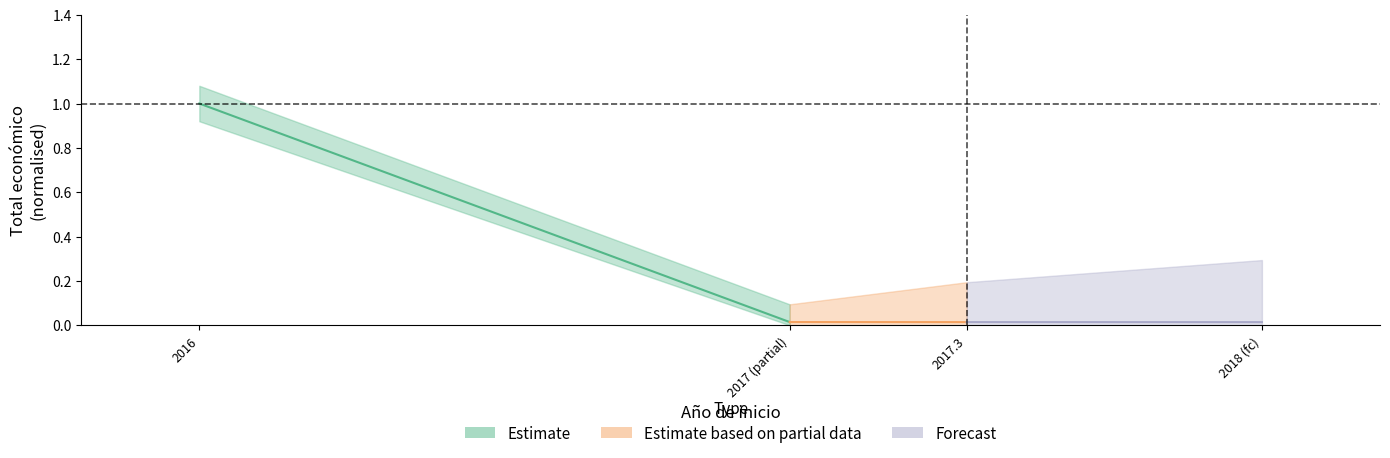

Reading left to right, list all the values displayed in this chart.

Estimate: 1.0	0.0
Estimate based on partial data: 0.0	0.0
Forecast: 0.0	0.0